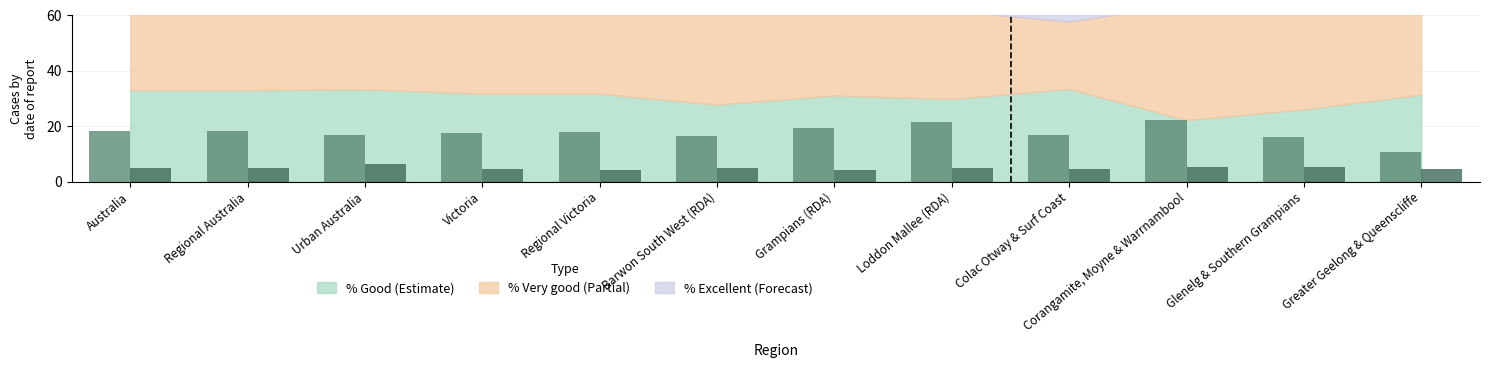

How many series are shown in this chart?

2